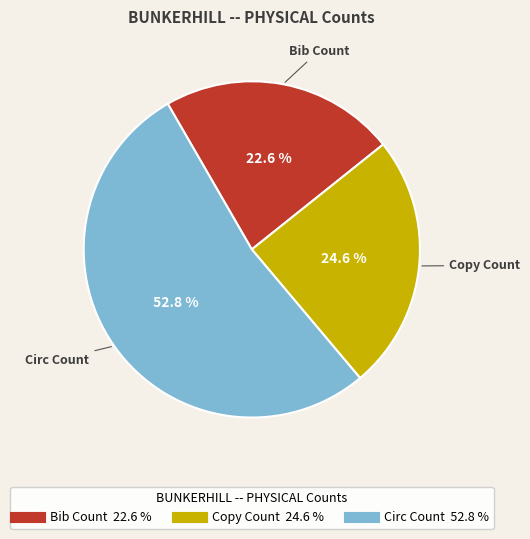

Rank the categories by value from highest to lowest.

Circ Count, Copy Count, Bib Count